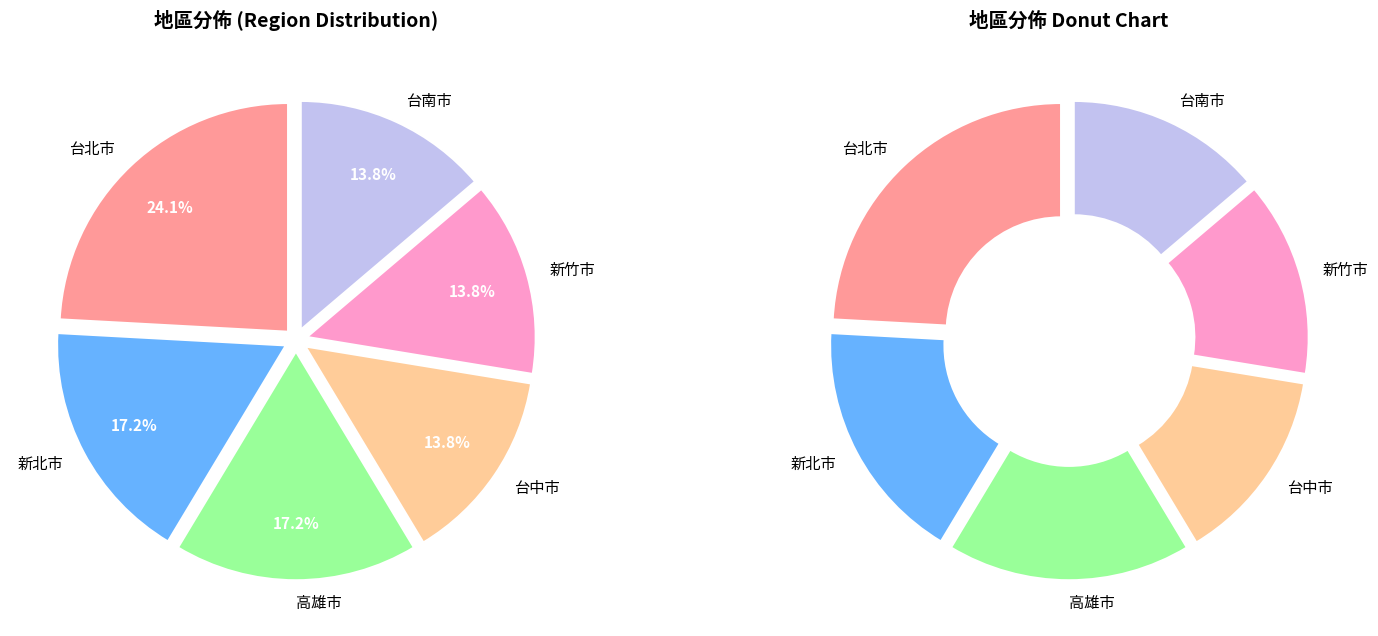

Is there a majority slice in this chart?

No